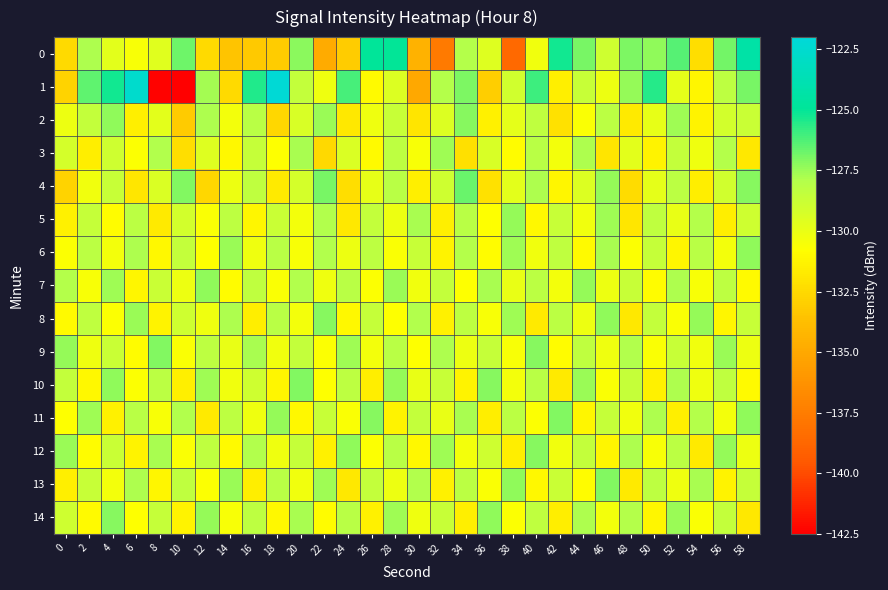

Reading left to right, transcribe all the data shown in this chart.

0: 0=-132.4	2=-127.8	4=-129.7	6=-130.5	8=-129.7	10=-126.8	12=-132.5	14=-133.5	16=-133.3	18=-133.1	20=-127.3	22=-134.8	24=-133.1	26=-124.9	28=-125.0	30=-134.5	32=-137.6	34=-128.0	36=-129.6	38=-138.6	40=-130.3	42=-125.2	44=-126.9	46=-128.9	48=-127.0	50=-127.3	52=-126.3	54=-132.3	56=-126.8	58=-124.4
1: 0=-132.8	2=-126.5	4=-125.3	6=-122.6	8=-142.4	10=-142.5	12=-127.7	14=-132.5	16=-125.5	18=-122.2	20=-128.5	22=-130.2	24=-126.1	26=-131.0	28=-129.5	30=-135.0	32=-128.0	34=-127.0	36=-133.0	38=-129.0	40=-126.0	42=-131.5	44=-128.7	46=-130.1	48=-127.4	50=-125.6	52=-129.8	54=-131.2	56=-128.3	58=-126.9
2: 0=-130.1	2=-128.5	4=-127.3	6=-131.5	8=-129.7	10=-133.2	12=-127.8	14=-130.4	16=-128.1	18=-132.6	20=-129.3	22=-127.5	24=-131.8	26=-130.2	28=-128.7	30=-132.0	32=-129.5	34=-127.2	36=-131.4	38=-129.8	40=-128.4	42=-132.1	44=-130.6	46=-128.2	48=-131.7	50=-129.9	52=-127.6	54=-131.3	56=-129.1	58=-128.8
3: 0=-129.2	2=-131.6	4=-128.9	6=-130.7	8=-127.9	10=-132.3	12=-129.6	14=-131.1	16=-128.6	18=-130.8	20=-127.7	22=-132.5	24=-129.4	26=-131.0	28=-128.3	30=-130.5	32=-127.6	34=-132.2	36=-129.3	38=-130.9	40=-128.1	42=-130.4	44=-127.8	46=-132.0	48=-129.7	50=-131.3	52=-128.5	54=-130.2	56=-128.0	58=-131.8
4: 0=-132.8	2=-130.3	4=-128.7	6=-131.9	8=-129.4	10=-127.1	12=-132.6	14=-130.1	16=-128.4	18=-131.7	20=-129.2	22=-126.9	24=-132.3	26=-129.9	28=-128.1	30=-131.5	32=-128.9	34=-126.7	36=-132.1	38=-129.7	40=-127.8	42=-131.2	44=-129.5	46=-127.4	48=-132.4	50=-129.8	52=-128.2	54=-131.6	56=-129.0	58=-127.2
5: 0=-131.4	2=-128.6	4=-130.9	6=-128.2	8=-131.7	10=-129.1	12=-130.6	14=-128.3	16=-131.2	18=-128.8	20=-130.4	22=-127.9	24=-131.8	26=-128.5	28=-130.1	30=-127.7	32=-131.5	34=-128.1	36=-130.8	38=-127.4	40=-131.1	42=-128.7	44=-130.3	46=-127.6	48=-131.9	50=-128.4	52=-130.0	54=-128.0	56=-131.6	58=-128.9
6: 0=-130.7	2=-128.2	4=-130.4	6=-127.8	8=-131.1	10=-128.5	12=-130.8	14=-127.5	16=-130.2	18=-128.1	20=-130.5	22=-127.9	24=-130.1	26=-128.3	28=-130.6	30=-128.7	32=-131.3	34=-128.0	36=-130.9	38=-127.6	40=-130.3	42=-128.4	44=-131.0	46=-127.7	48=-130.7	50=-128.6	52=-131.2	54=-128.1	56=-130.4	58=-127.3
7: 0=-128.0	2=-130.5	4=-127.6	6=-131.2	8=-128.8	10=-130.1	12=-127.3	14=-130.9	16=-128.4	18=-130.6	20=-127.9	22=-130.2	24=-128.1	26=-130.7	28=-127.5	30=-130.3	32=-128.5	34=-130.8	36=-127.7	38=-130.0	40=-128.2	42=-130.4	44=-127.4	46=-130.1	48=-128.7	50=-130.9	52=-127.8	54=-130.5	56=-128.3	58=-131.0
8: 0=-131.0	2=-128.4	4=-130.7	6=-127.5	8=-131.3	10=-128.9	12=-130.2	14=-127.8	16=-131.6	18=-128.1	20=-130.4	22=-127.2	24=-131.1	26=-128.6	28=-130.8	30=-127.9	32=-131.4	34=-128.3	36=-130.5	38=-127.6	40=-131.7	42=-128.2	44=-130.1	46=-127.3	48=-131.8	50=-128.5	52=-130.6	54=-127.4	56=-131.2	58=-128.7
9: 0=-127.4	2=-130.2	4=-128.8	6=-130.9	8=-127.1	10=-130.6	12=-128.3	14=-130.0	16=-127.7	18=-130.3	20=-128.5	22=-130.7	24=-127.6	26=-130.4	28=-128.1	30=-130.8	32=-127.8	34=-130.1	36=-128.6	38=-130.5	40=-127.2	42=-130.9	44=-128.4	46=-130.2	48=-127.9	50=-130.6	52=-128.7	54=-130.3	56=-127.5	58=-130.1
10: 0=-128.5	2=-131.1	4=-127.3	6=-130.7	8=-128.2	10=-131.5	12=-127.6	14=-130.3	16=-128.9	18=-131.2	20=-127.1	22=-130.8	24=-128.3	26=-131.6	28=-127.4	30=-130.0	32=-128.7	34=-131.3	36=-127.2	38=-130.4	40=-128.1	42=-131.7	44=-127.5	46=-130.6	48=-128.6	50=-131.4	52=-127.8	54=-130.2	56=-128.4	58=-131.0
11: 0=-130.8	2=-127.6	4=-131.4	6=-128.1	8=-130.5	10=-127.9	12=-131.7	14=-128.3	16=-130.2	18=-127.4	20=-131.1	22=-128.7	24=-130.6	26=-127.2	28=-131.3	30=-128.5	32=-130.0	34=-127.7	36=-131.6	38=-128.2	40=-130.7	42=-127.1	44=-131.2	46=-128.6	48=-130.3	50=-127.8	52=-131.5	54=-128.0	56=-130.4	58=-127.3
12: 0=-127.5	2=-130.9	4=-128.8	6=-131.3	8=-127.7	10=-130.6	12=-128.4	14=-131.0	16=-127.9	18=-130.2	20=-128.6	22=-131.4	24=-127.3	26=-130.7	28=-128.1	30=-131.1	32=-127.6	34=-130.4	36=-128.9	38=-131.6	40=-127.2	42=-130.3	44=-128.5	46=-131.2	48=-127.8	50=-130.5	52=-128.2	54=-131.7	56=-127.4	58=-130.1
13: 0=-131.5	2=-128.7	4=-130.4	6=-127.8	8=-131.2	10=-128.4	12=-130.7	14=-127.5	16=-131.6	18=-128.1	20=-130.3	22=-127.6	24=-131.8	26=-128.5	28=-130.1	30=-127.9	32=-131.4	34=-128.2	36=-130.6	38=-127.3	40=-131.1	42=-128.8	44=-130.9	46=-127.1	48=-131.7	50=-128.3	52=-130.2	54=-127.7	56=-131.3	58=-128.6
14: 0=-128.9	2=-131.0	4=-127.2	6=-130.8	8=-128.6	10=-131.3	12=-127.4	14=-130.5	16=-128.3	18=-131.1	20=-127.7	22=-130.9	24=-128.1	26=-131.4	28=-127.6	30=-130.2	32=-128.7	34=-131.5	36=-127.3	38=-130.7	40=-128.4	42=-131.6	44=-127.8	46=-130.4	48=-128.0	50=-131.2	52=-127.5	54=-130.6	56=-128.5	58=-131.8